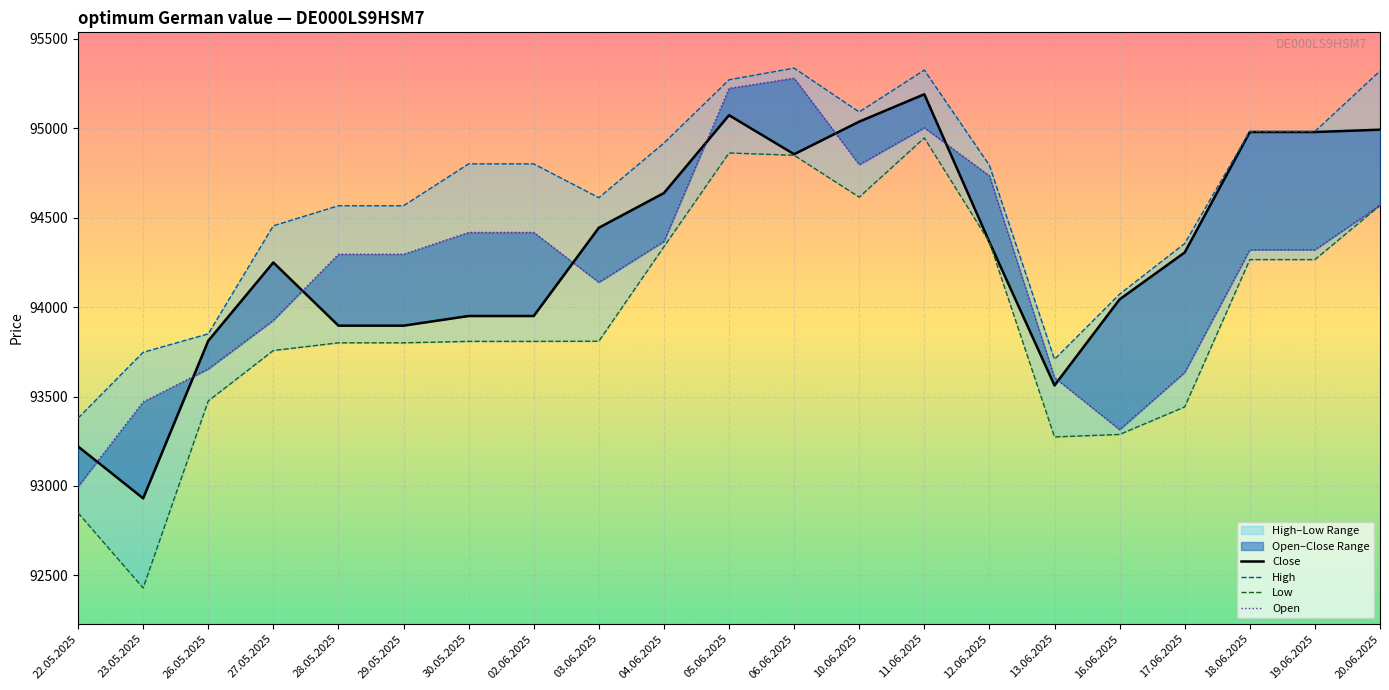

Reading left to right, transcribe all the data shown in this chart.

Open: 92997	93470	93654	93926	94295	94295	94417	94417	94138	94367	95222	95279	94796	95002	94733	93606	93315	93635	94320	94320	94569
High: 93379	93747	93850	94454	94566	94566	94800	94800	94611	94916	95270	95335	95090	95324	94792	93708	94072	94355	94981	94981	95319
Low: 92850	92430	93475	93757	93800	93800	93808	93808	93809	94337	94861	94848	94614	94945	94363	93274	93288	93442	94265	94265	94568
Close: 93221	92931	93811	94249	93896	93896	93950	93950	94443	94637	95072	94854	95036	95189	94363	93562	94043	94305	94978	94978	94991